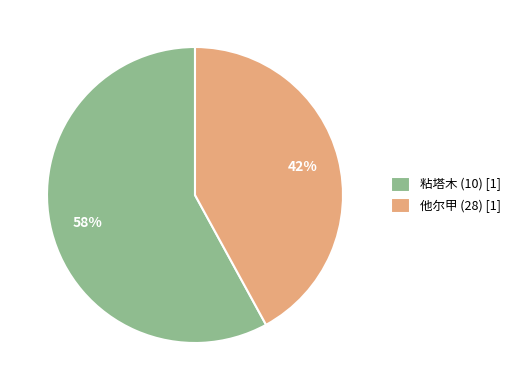

To the nearest percent, what is the difference between the 粘塔木 (10) and 他尔甲 (28) slice percentages?

16%